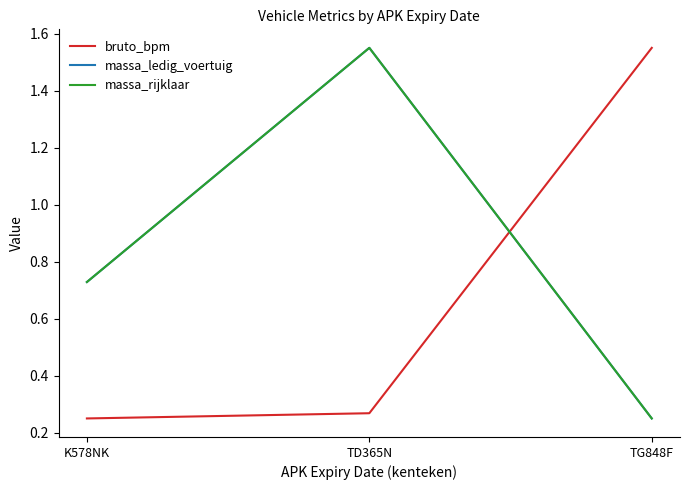

Reading left to right, what are all the values shown in this chart?

bruto_bpm: K578NK=0.2	TD365N=0.3	TG848F=1.6
massa_ledig_voertuig: K578NK=0.7	TD365N=1.6	TG848F=0.2
massa_rijklaar: K578NK=0.7	TD365N=1.6	TG848F=0.2